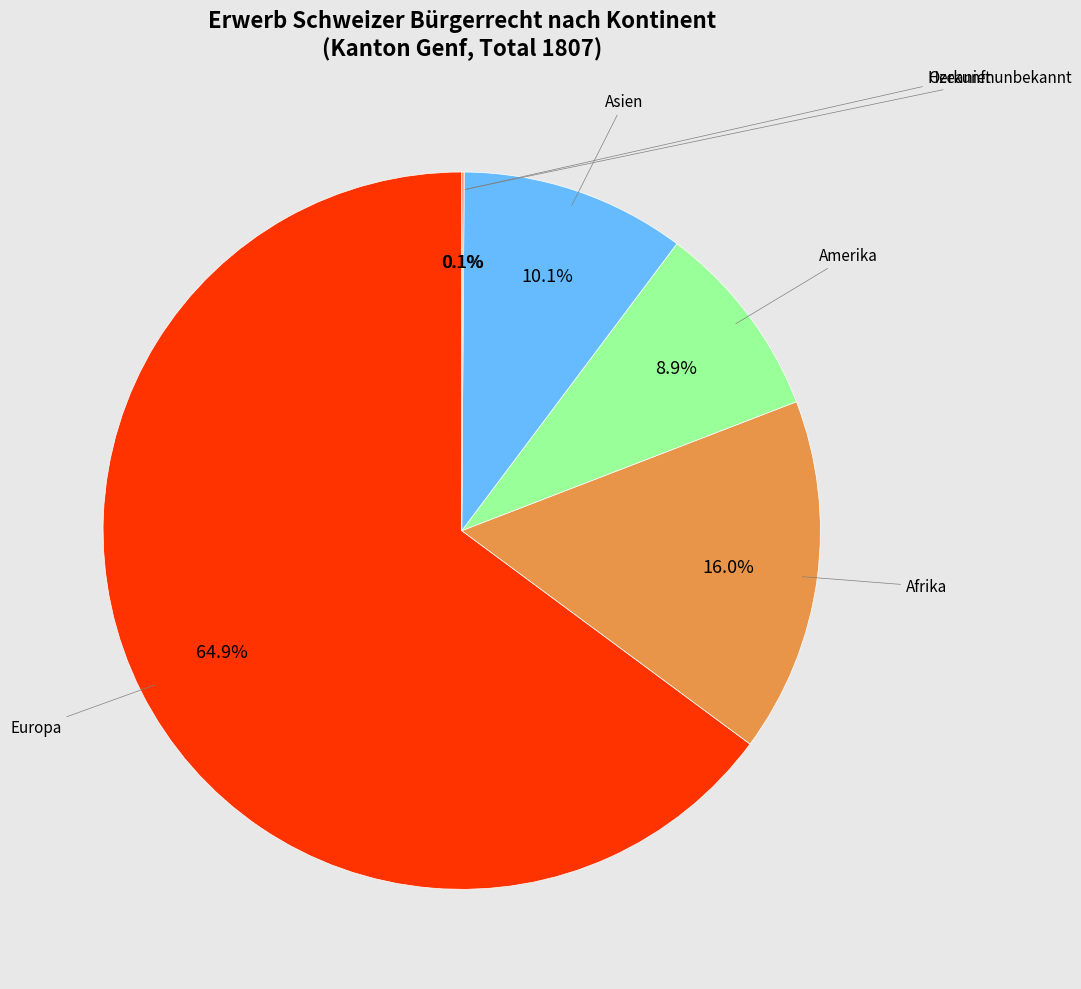

Which category accounts for the majority?

Europa